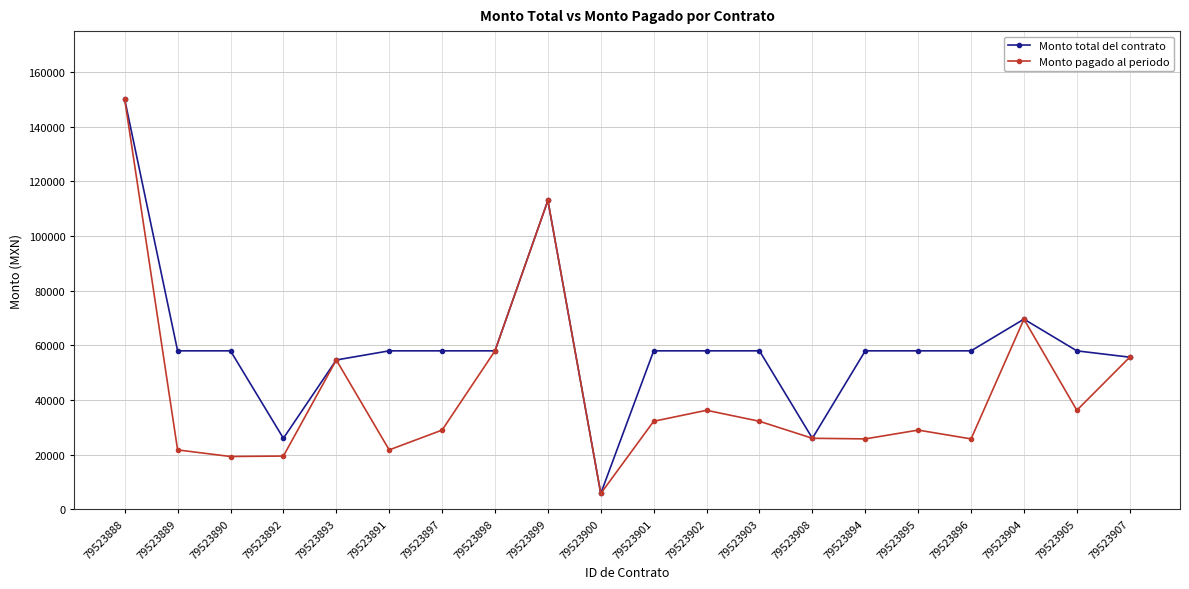

What is the difference between the Monto pagado al periodo values at 79523900 and 79523891?

15950.0